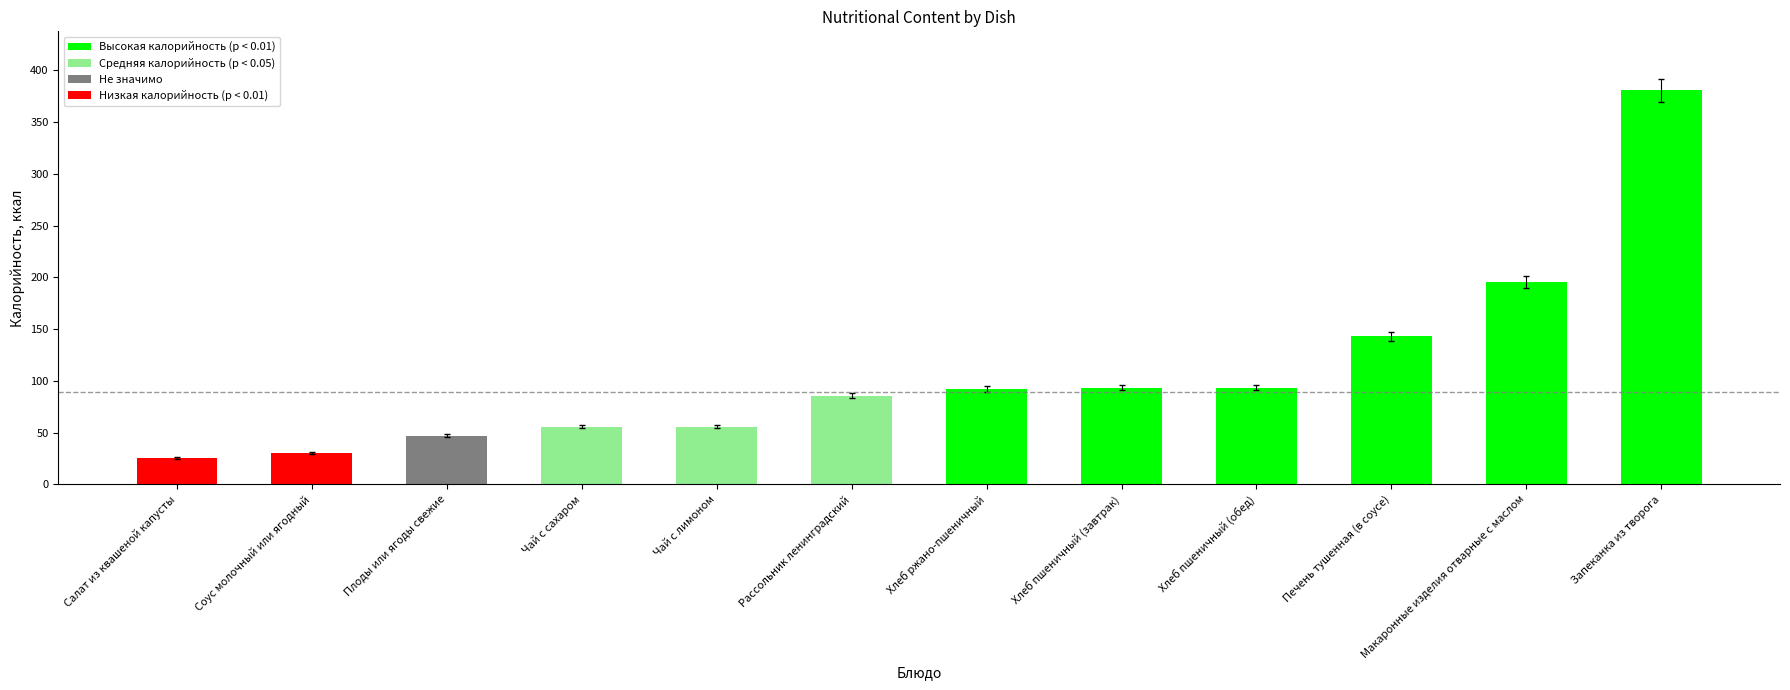

Are the bars horizontal?

No